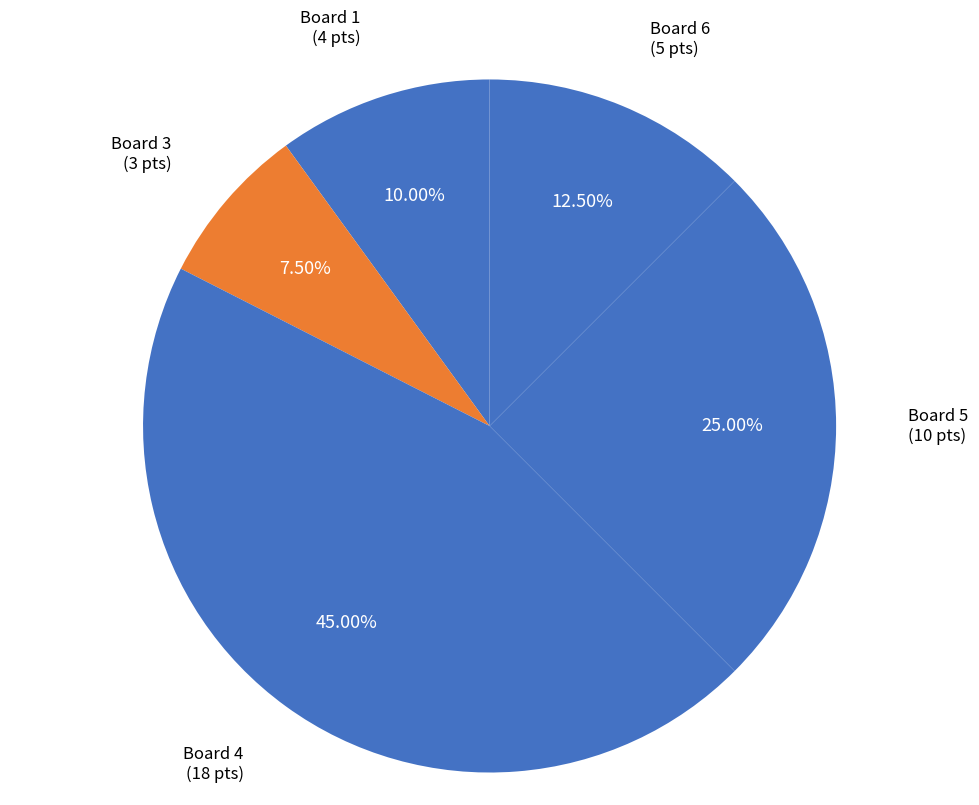

Does Board 3 account for over 50% of the chart?

No